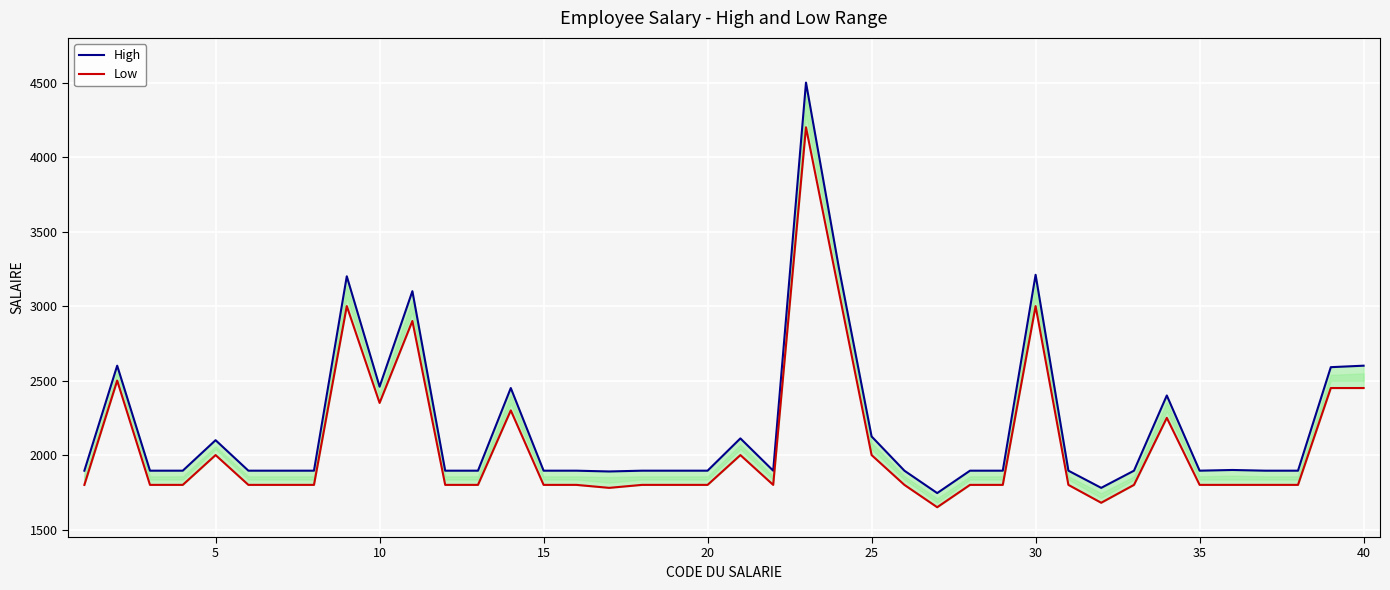

What are all the series names shown in the legend?

High, Low